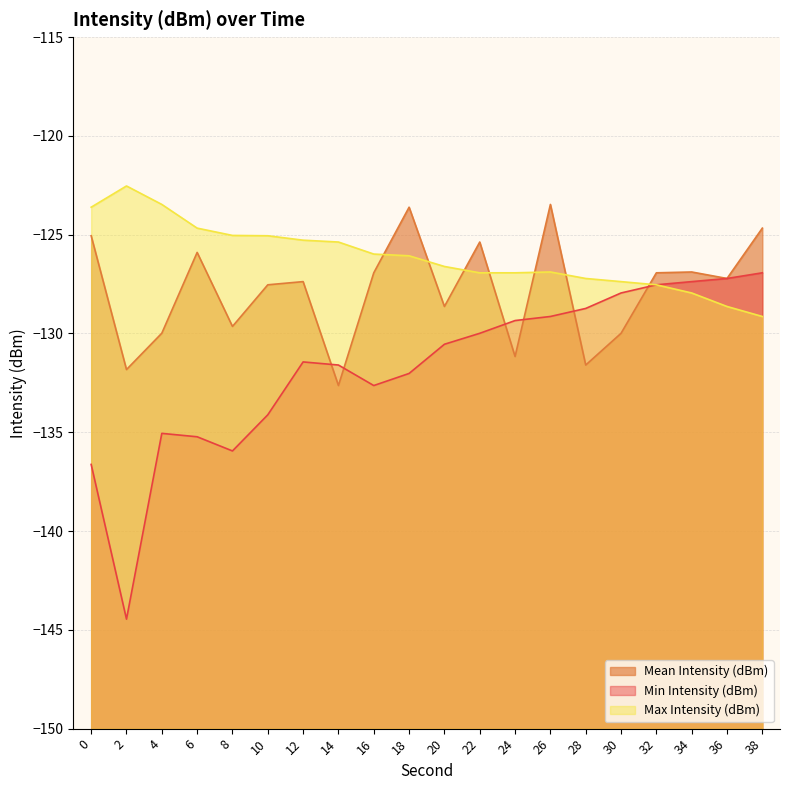

List the series in order of their overall mean, lowest first.

Min Intensity (dBm), Mean Intensity (dBm), Max Intensity (dBm)